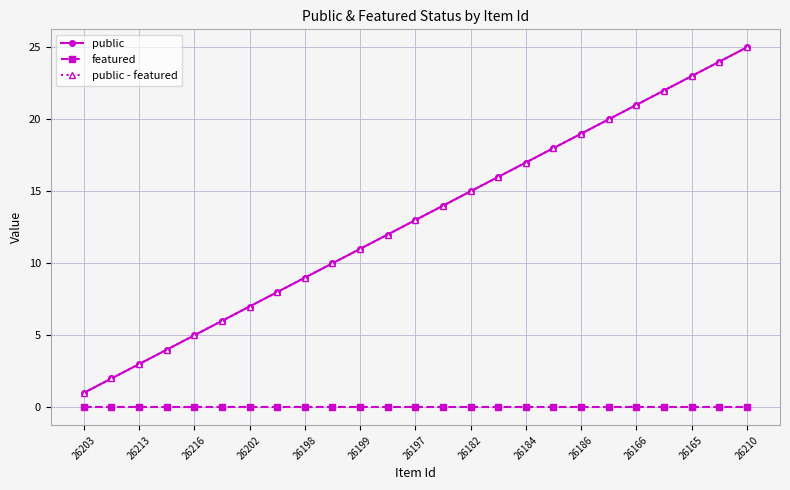

List the series in order of their peak value, lowest first.

featured, public, public - featured